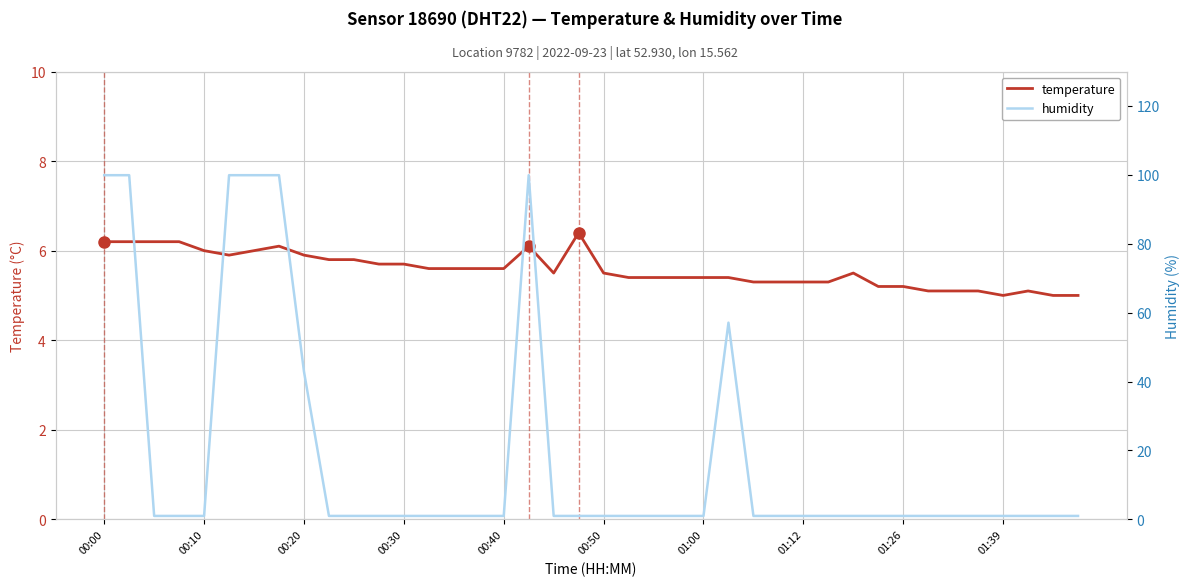

The value of temperature at 00:00 is 6.2. True or false?

True